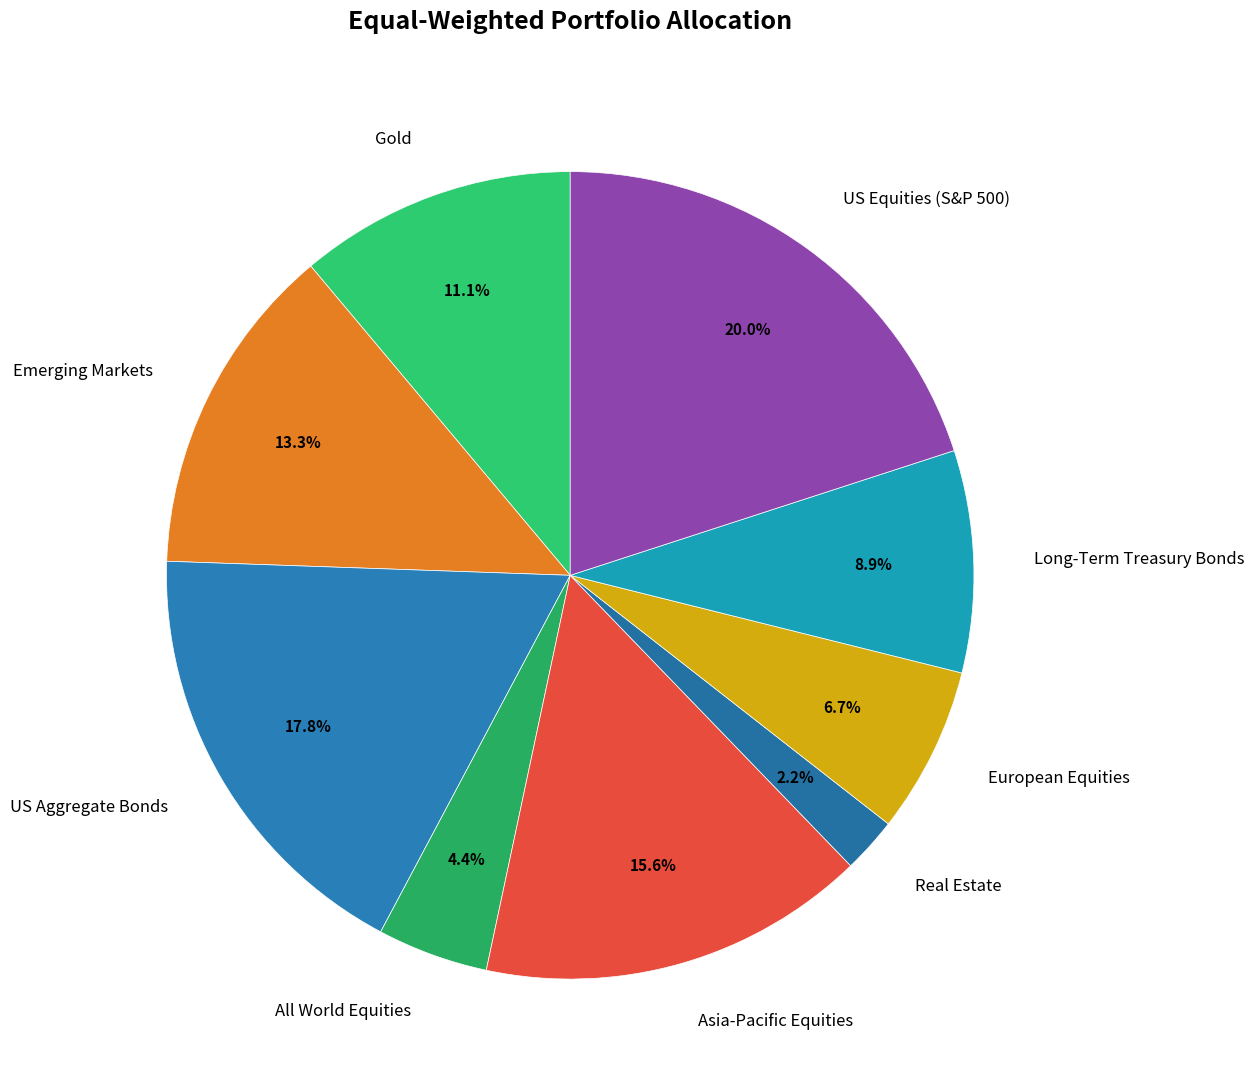

What is the total percentage of US Equities (S&P 500) and Asia-Pacific Equities?

35.6%